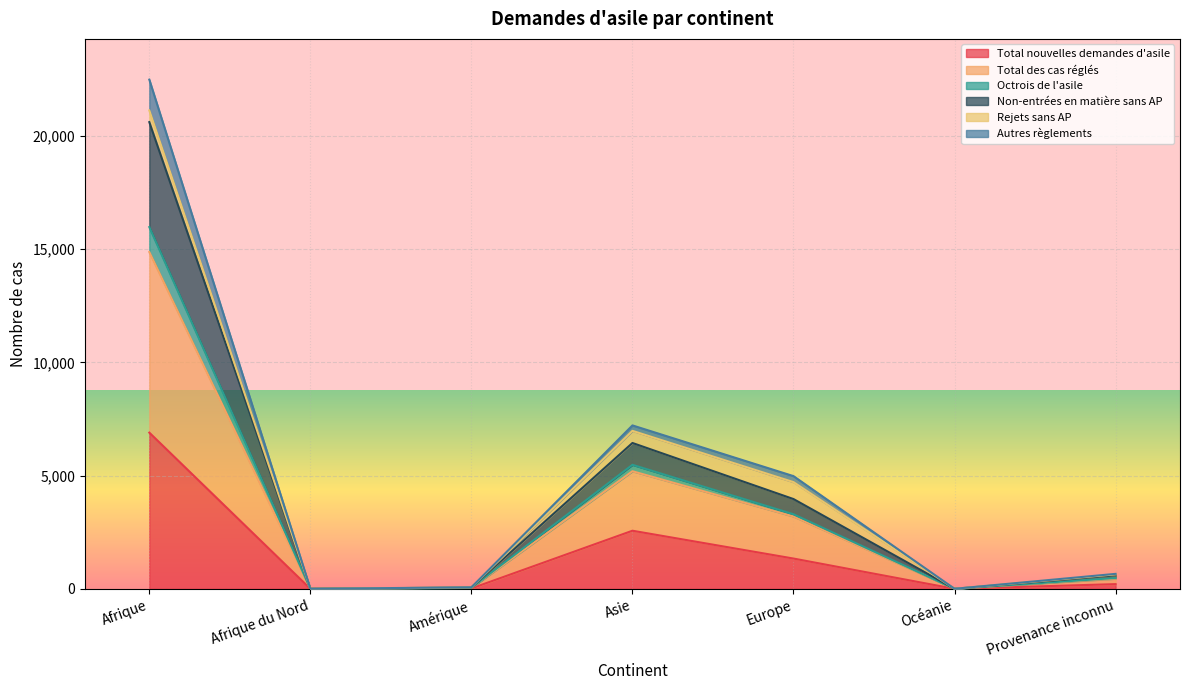

What is the label of the 4th point from the left?

Asie